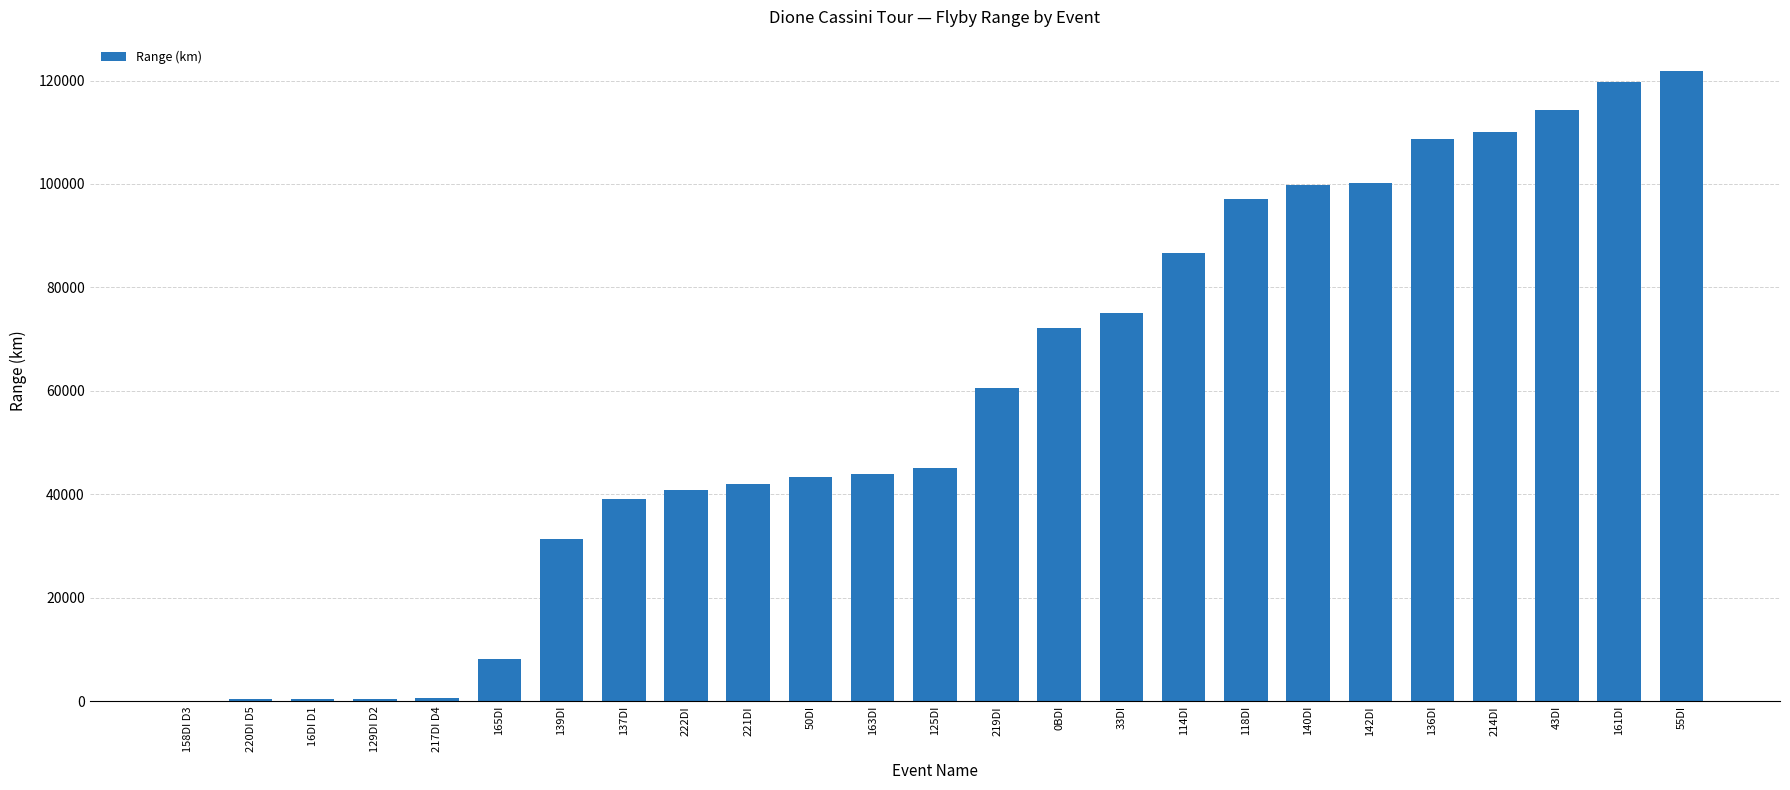

The value at 161DI is 119723.9. True or false?

True